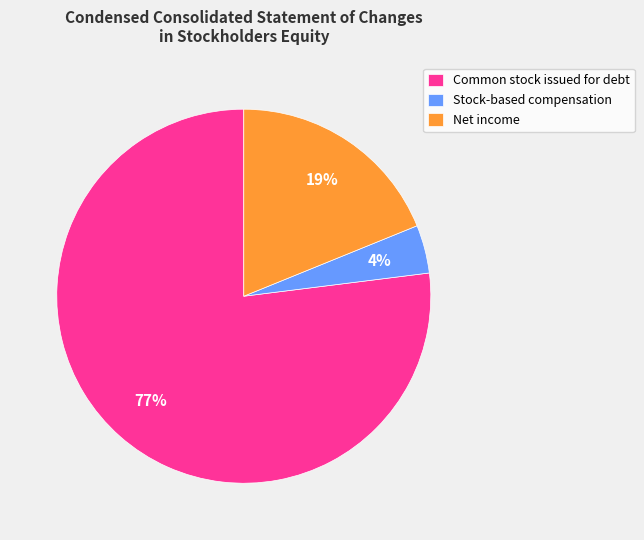

To the nearest percent, what is the average slice percentage?

33%